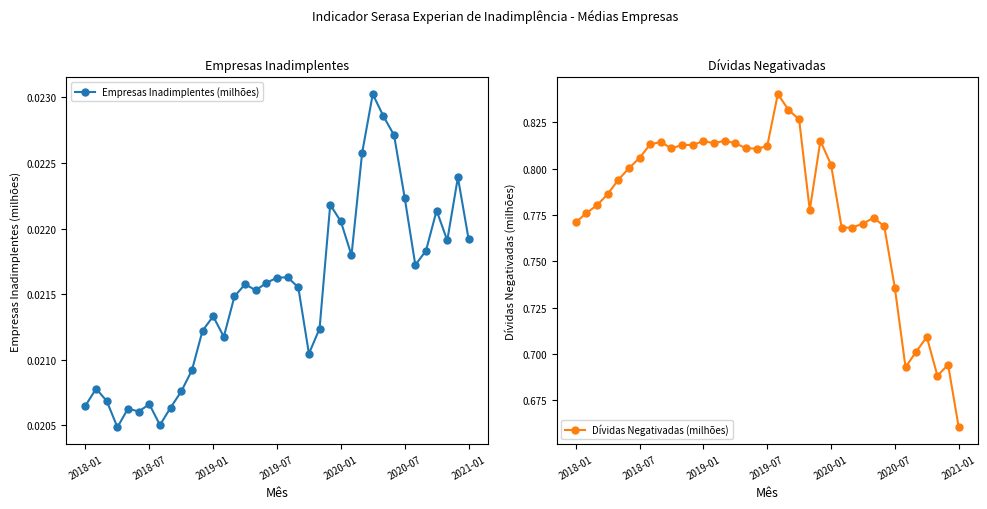

True or false: Empresas Inadimplentes (milhões) has more than 1 points higher than both neighbors.

True